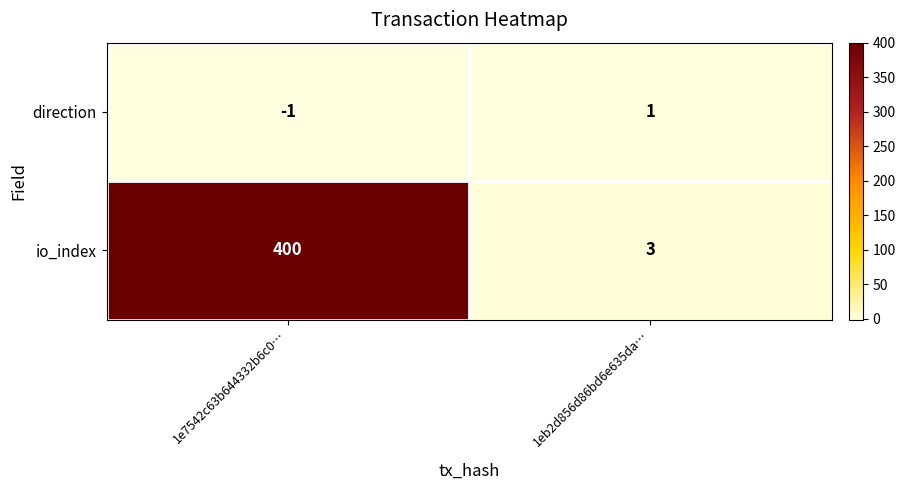

What is the difference between the highest and lowest values at 1eb2d856d86bd6e635da…?

2